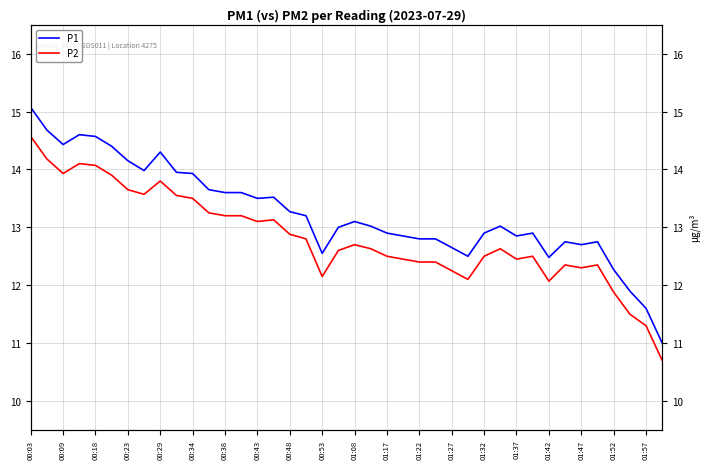

Is it true that P1 equals 18.4 at 00:38?

False